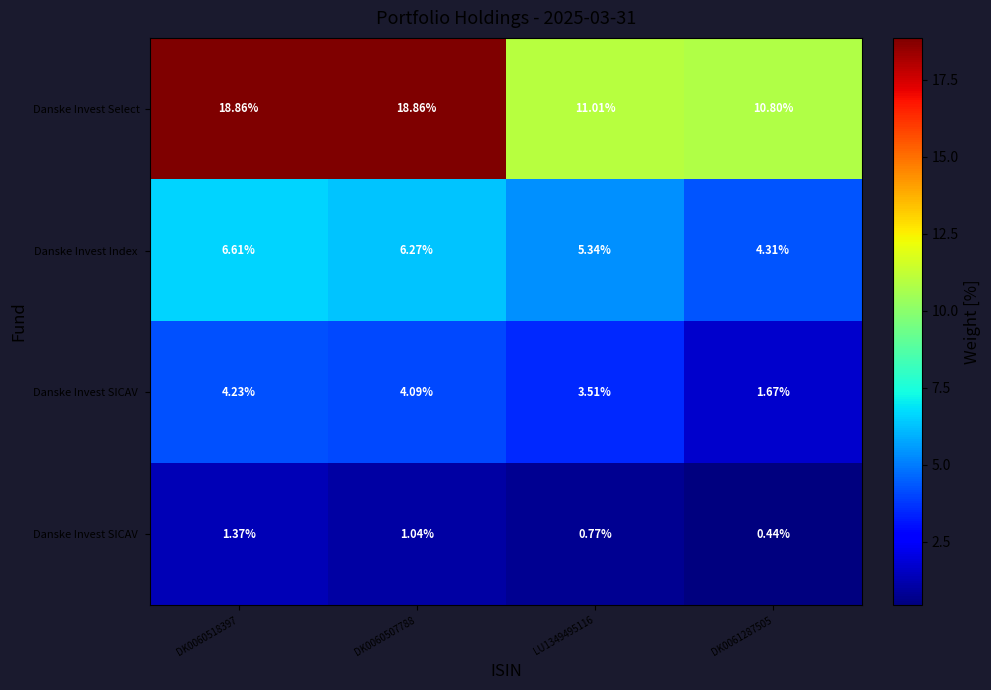

What is the greatest value displayed?

18.9